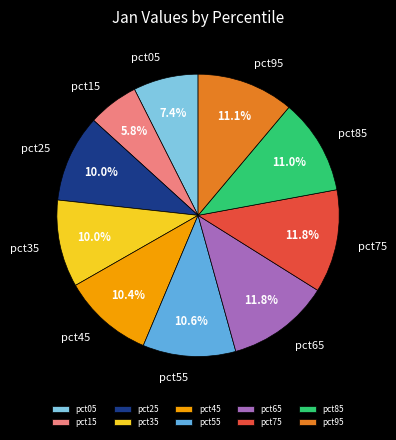

What percentage is the pct05 slice, to the nearest percent?

7%